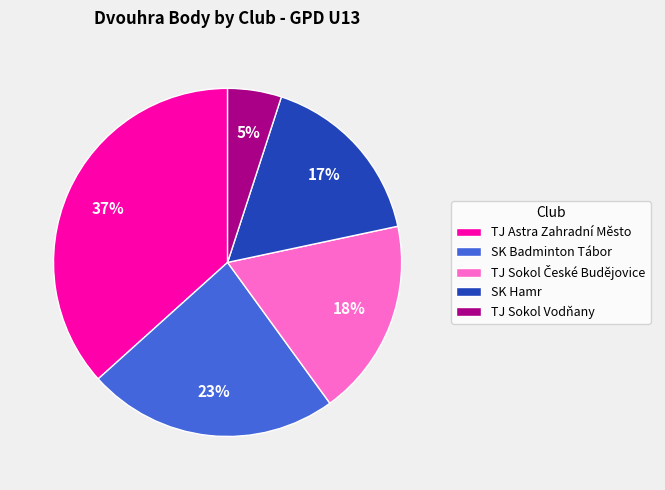

How many segments does this pie chart have?

5